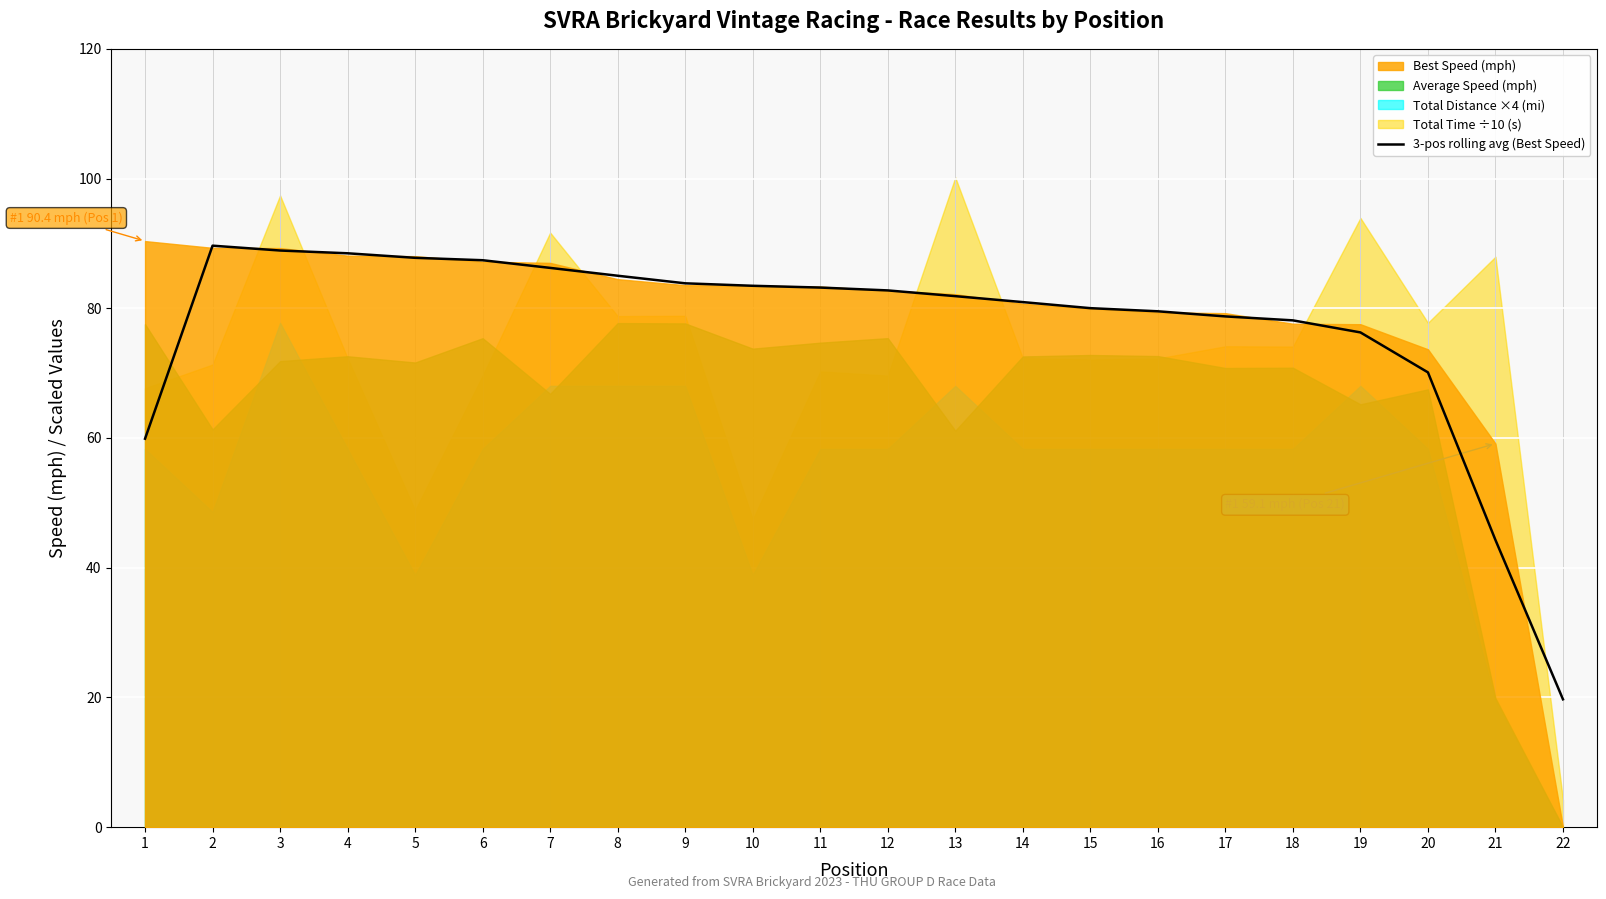

True or false: there are more than 2 points higher than both neighbors.

False